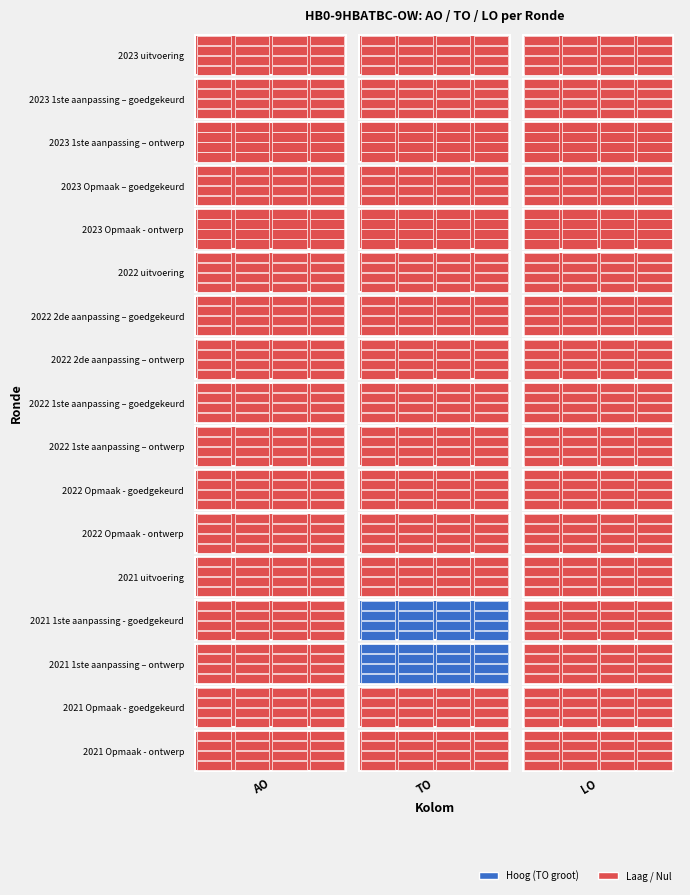

How many data points does each series have?

17